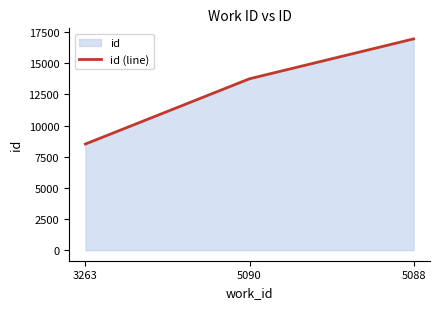

Count the values in the range 8521 to 16960.

3